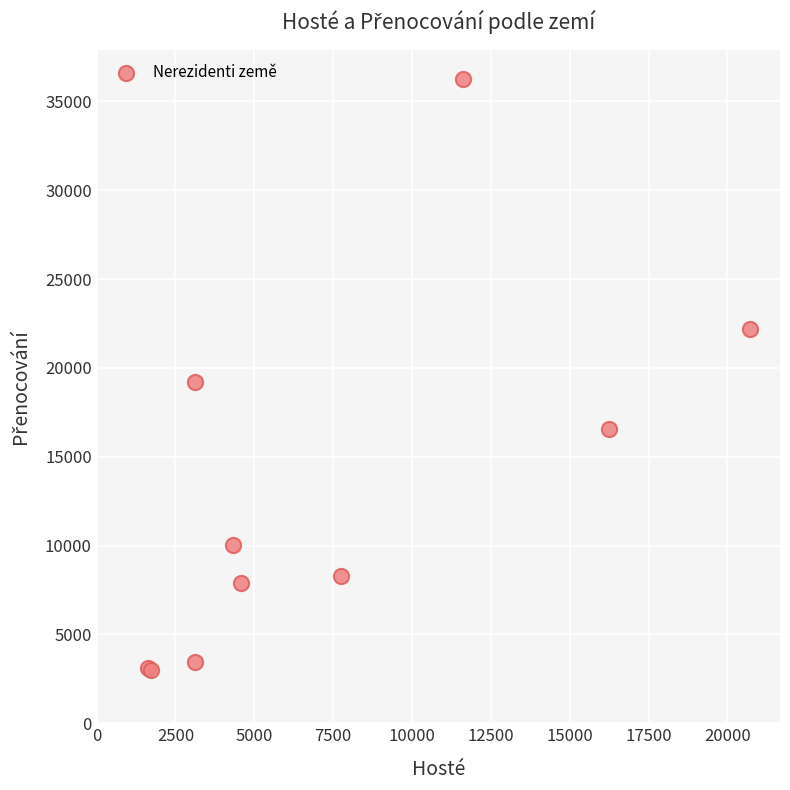

What Y value in the scatter plot is closest to 19623?

19196